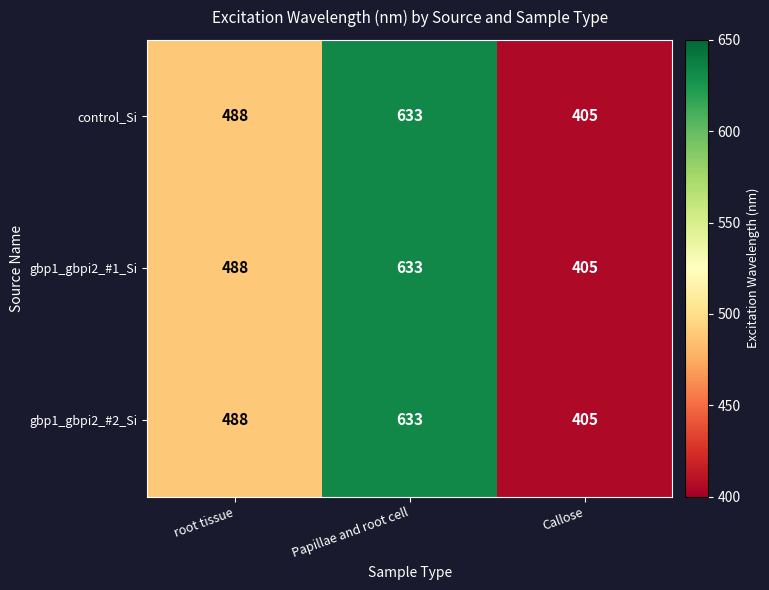

How many gbp1_gbpi2_#1_Si values are between 405 and 633?

3